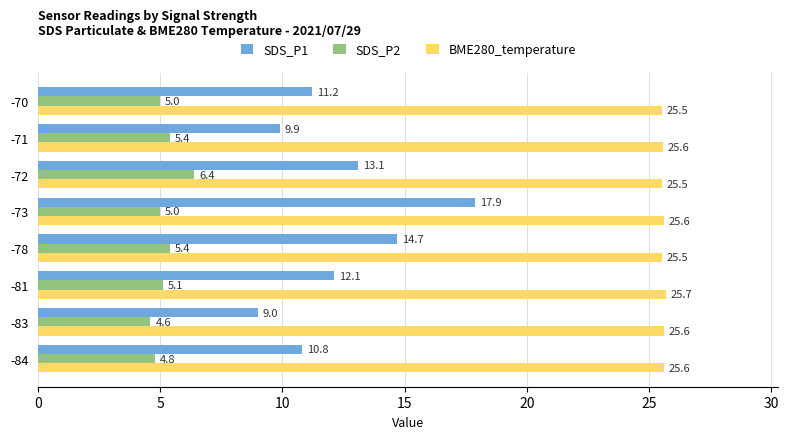

What is the lowest value of the BME280_temperature series?

25.5